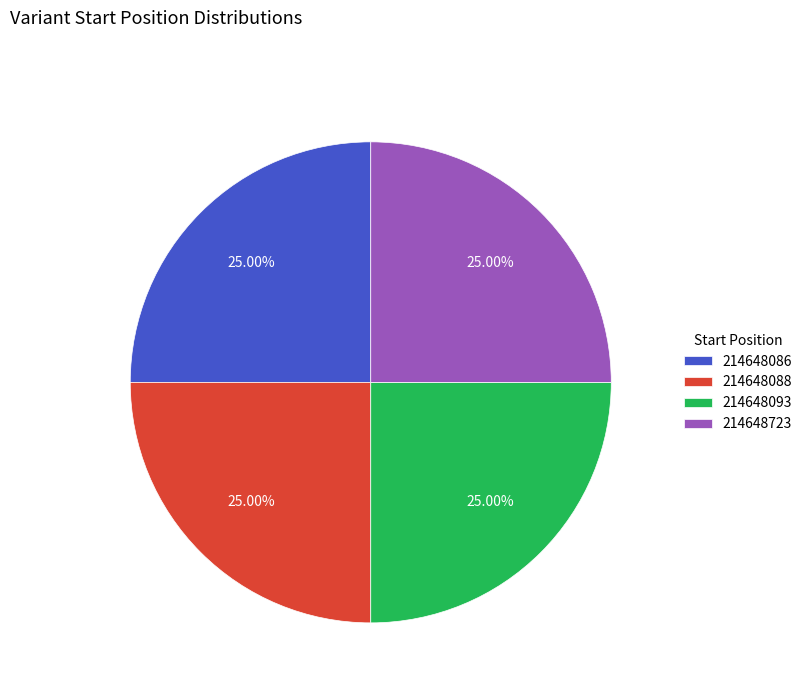

Is there any slice that represents more than half of the pie?

No